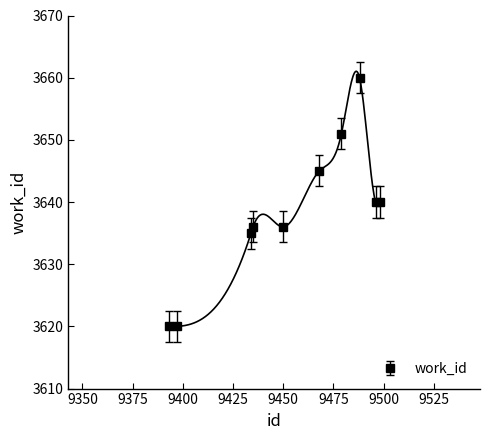

Which has a higher value, 9468 or 9434?

9468